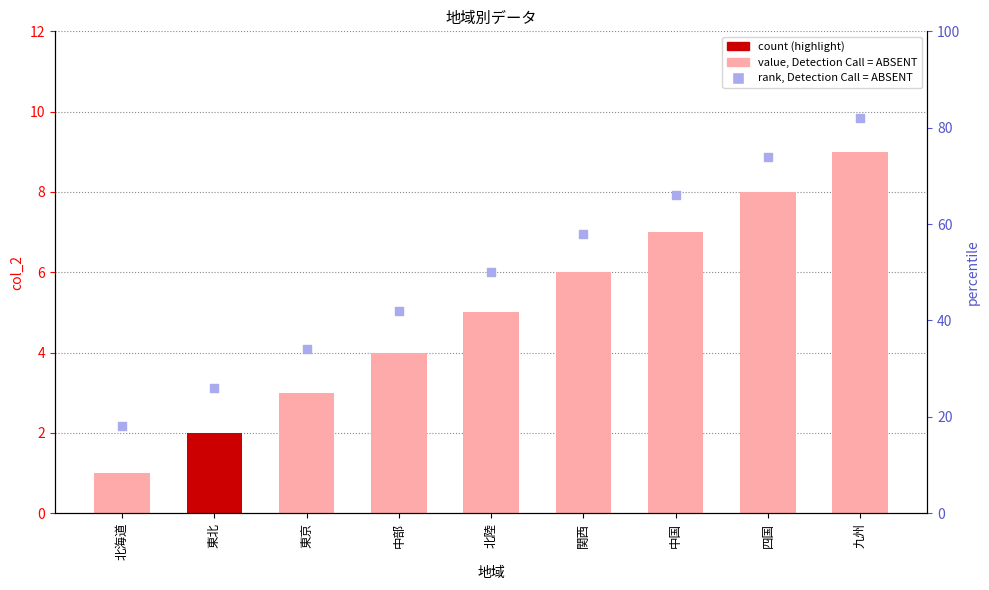

What is the total value across all series at 関西?

64